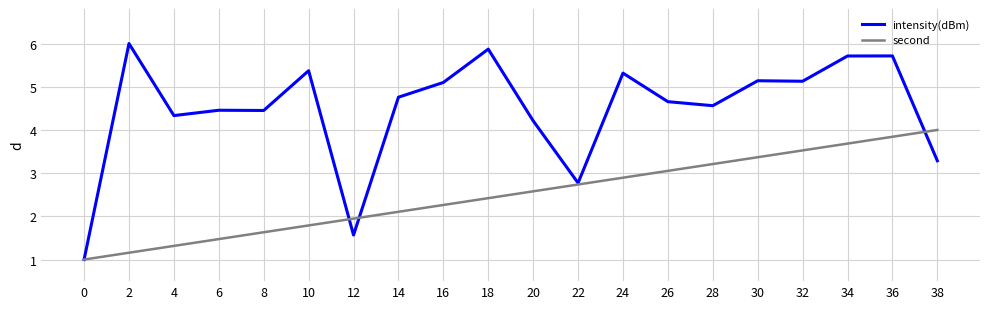

True or false: second and intensity(dBm) intersect in this chart.

True